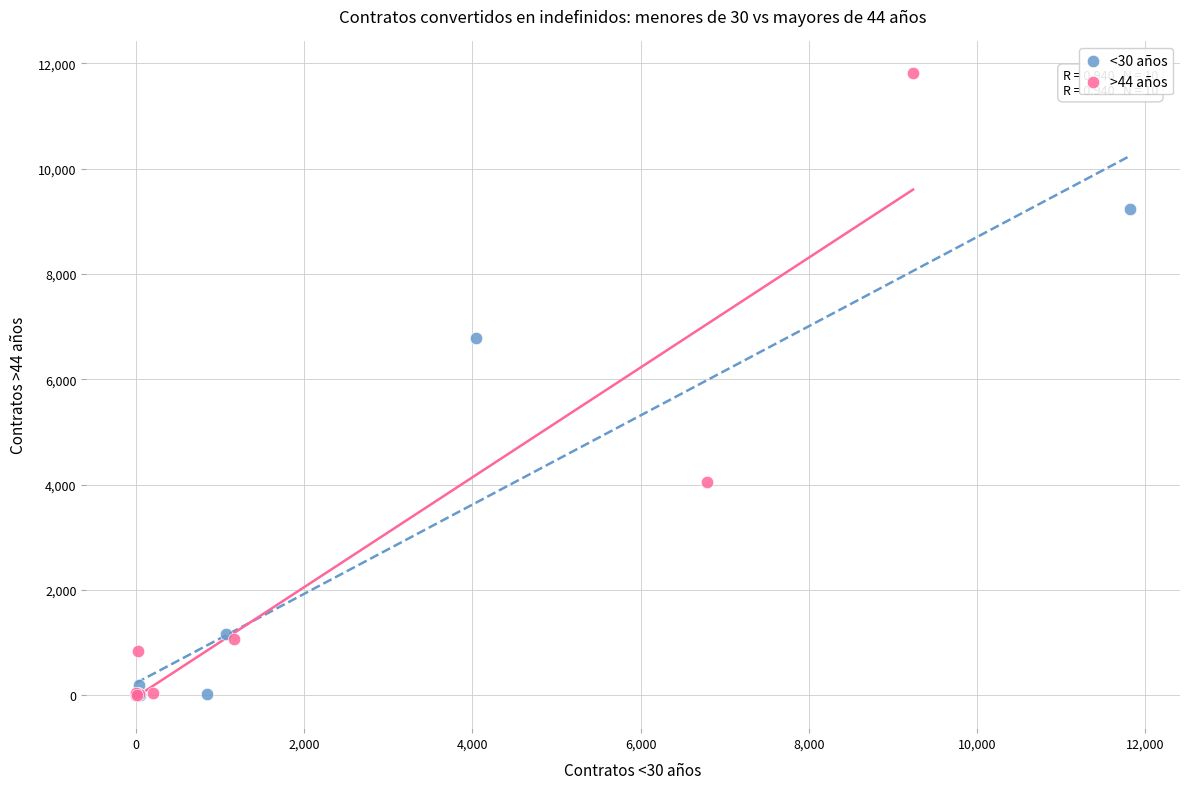

Which series has the largest Y range (max minus min)?

>44 años